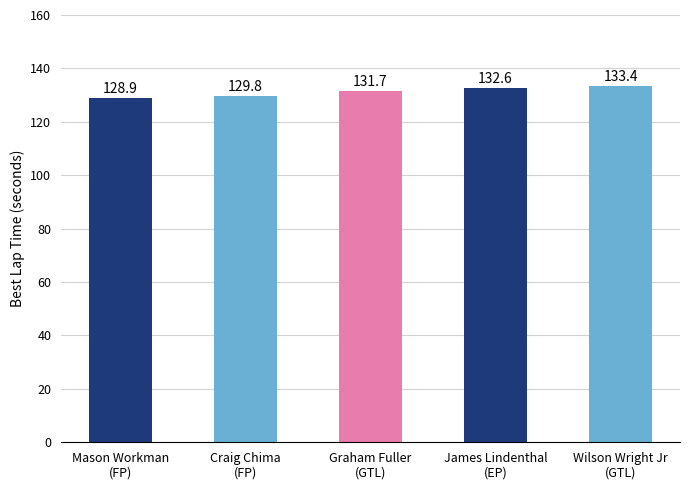

At which label does the data first exceed 131?

Graham Fuller
(GTL)